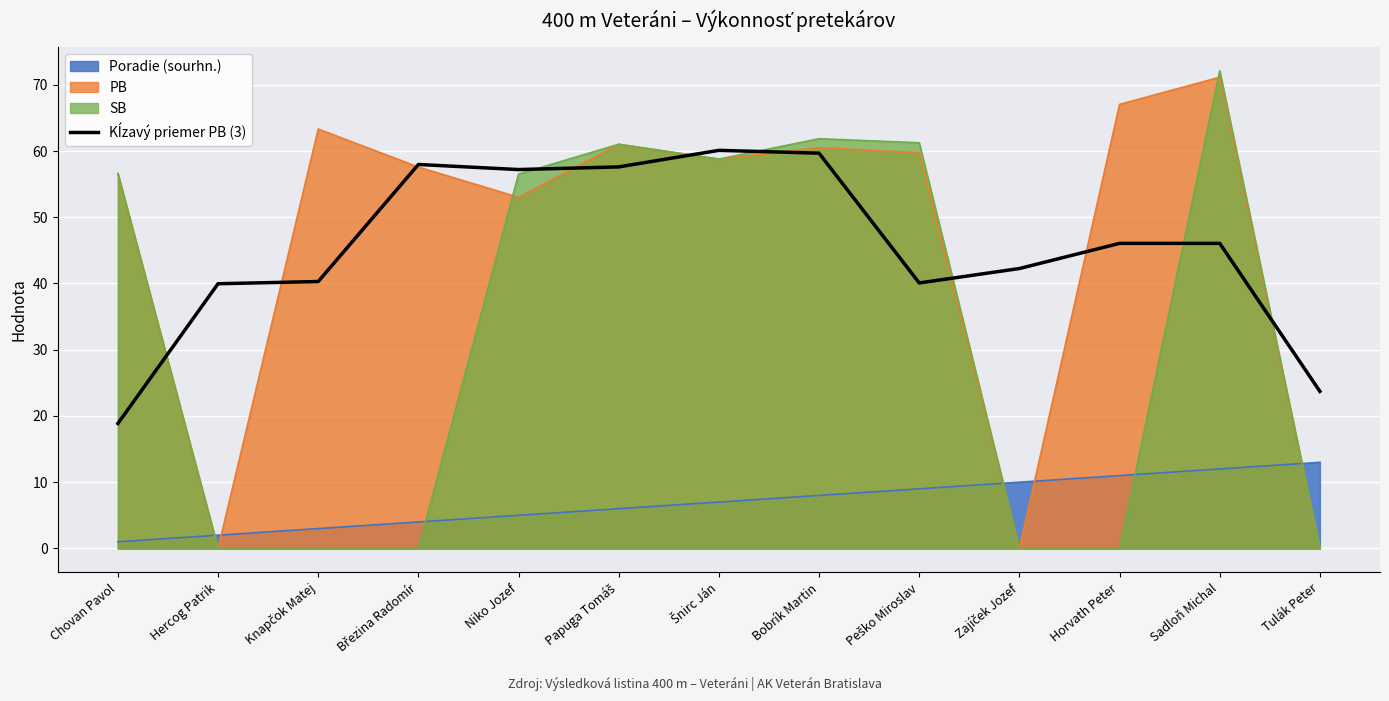

The value of PB at Chovan Pavol is 56.6. True or false?

True